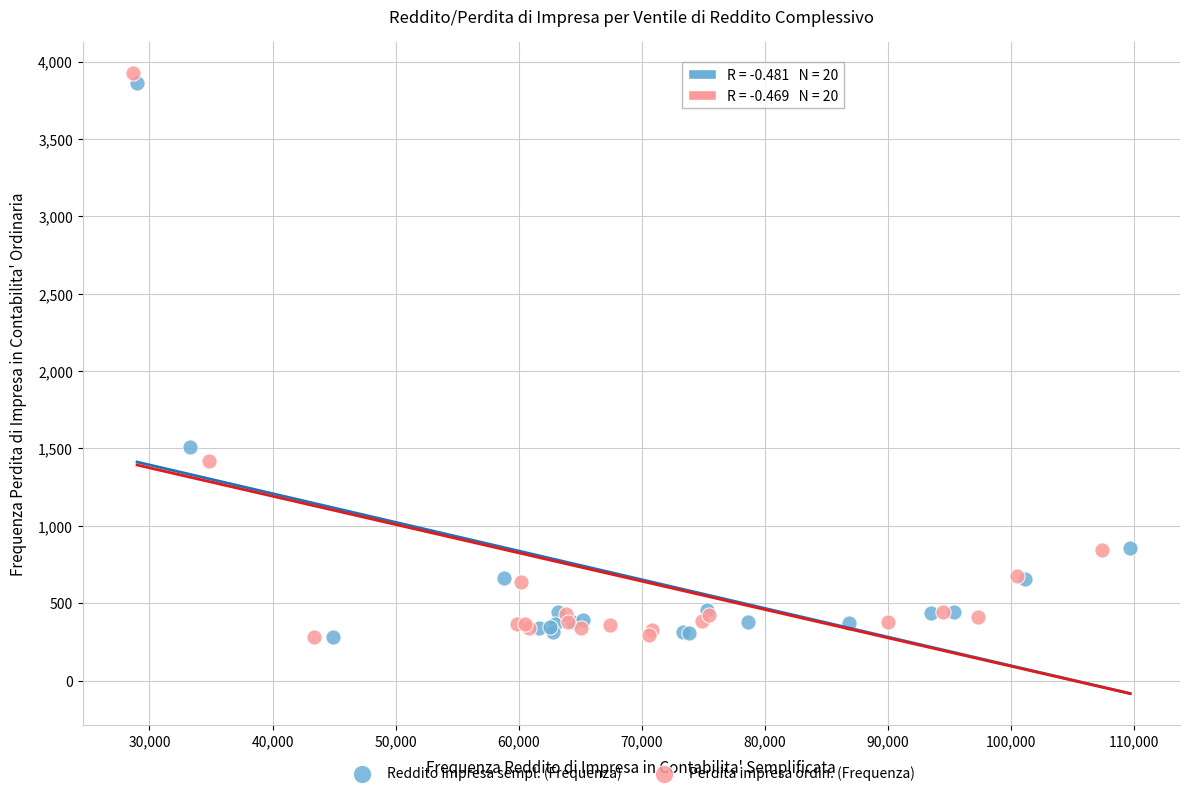

Which series has the widest spread of Y values?

Perdita impresa ordin. (Frequenza)